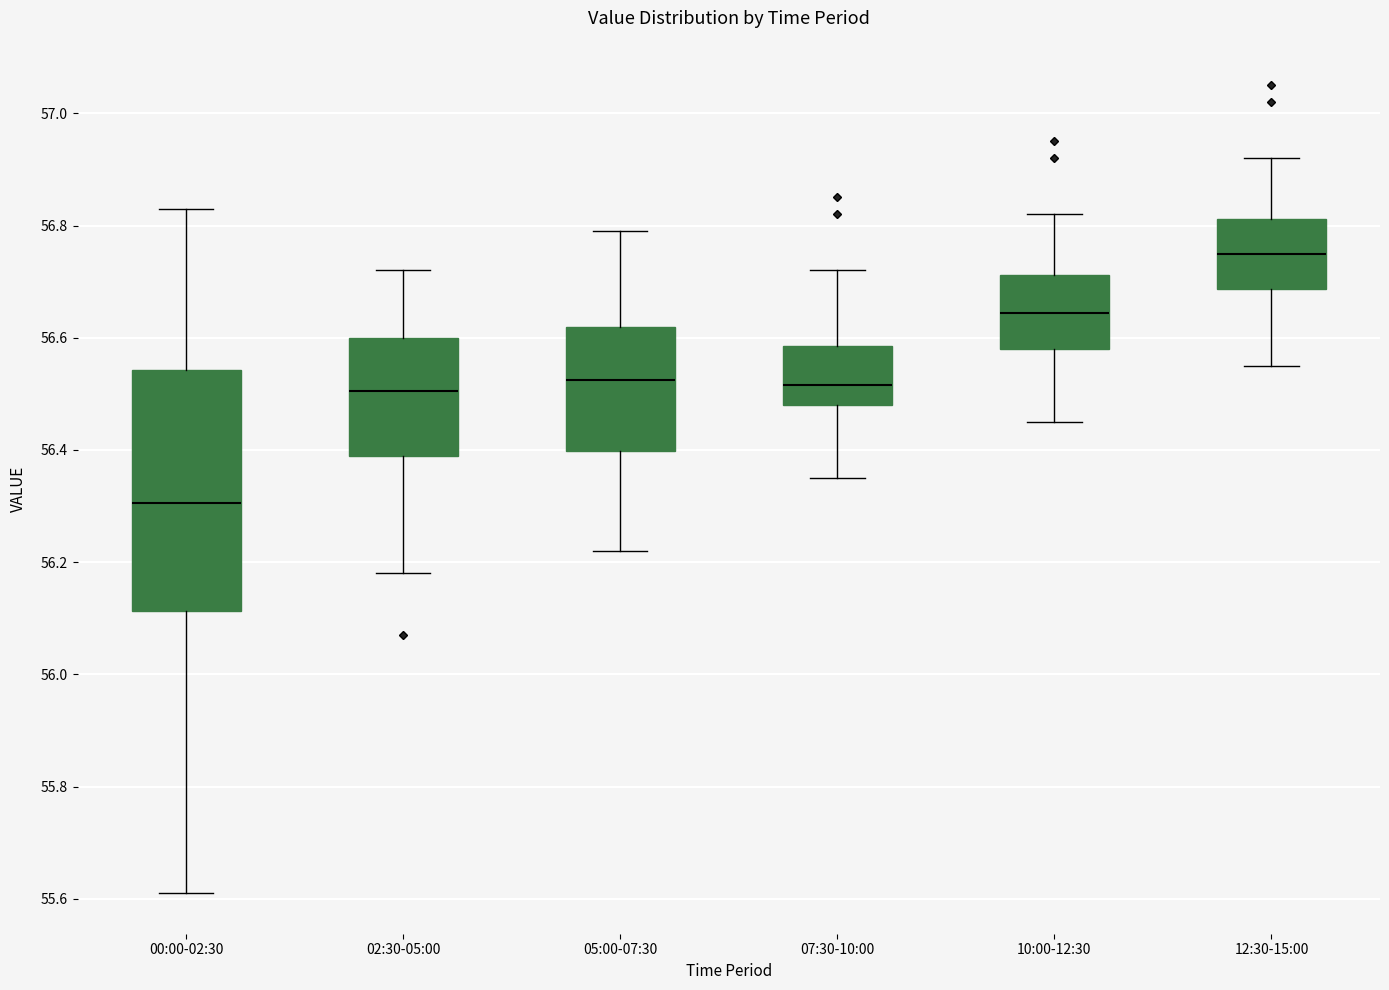

Where does the median line of the box for 00:00-02:30 sit on the y-axis? The values are not printed on the chart, so give them approximately, as read against the axis.

56.30